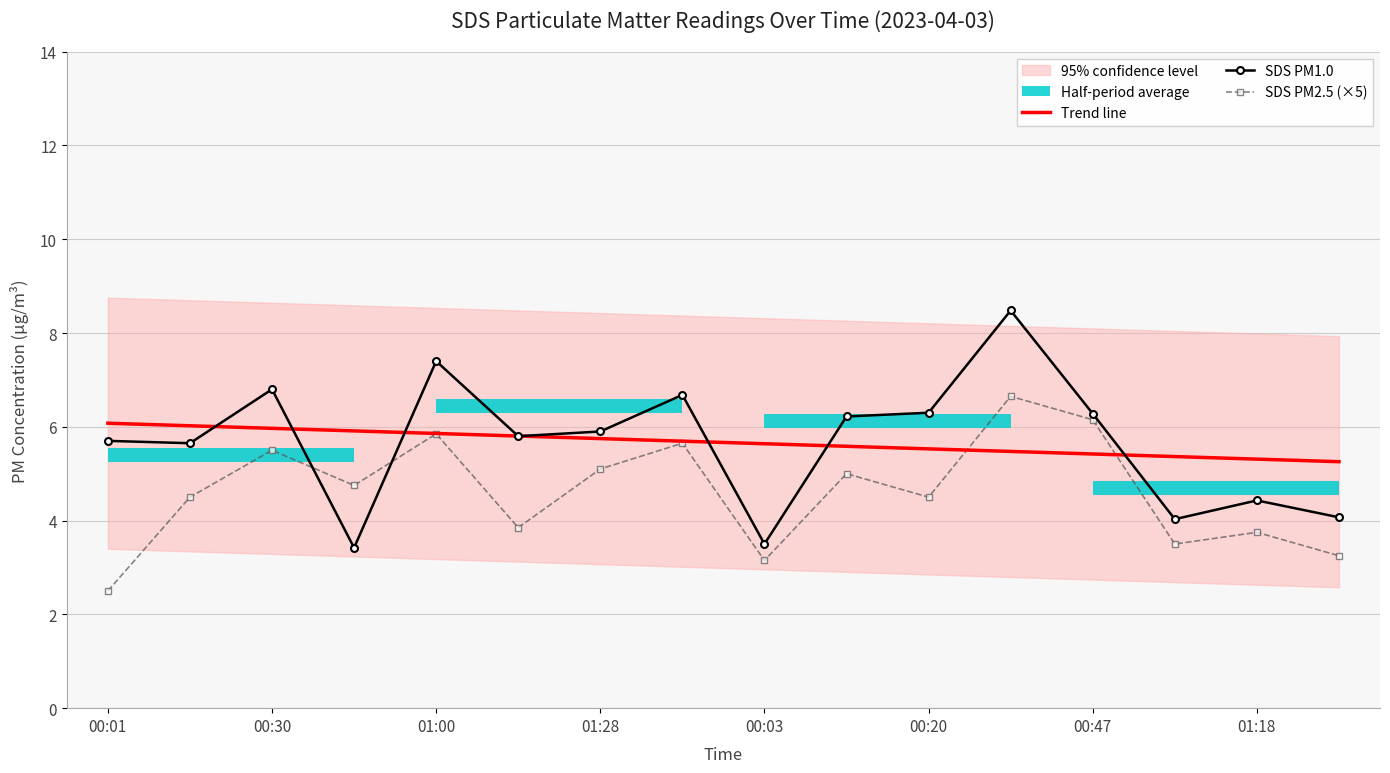

Reading left to right, extract all data points from this chart.

Trend line: 6.1	6.0	6.0	5.9	5.9	5.8	5.7	5.7	5.6	5.6	5.5	5.5	5.4	5.4	5.3	5.3
SDS PM1.0: 5.7	5.7	6.8	3.4	7.4	5.8	5.9	6.7	3.5	6.2	6.3	8.5	6.3	4.0	4.4	4.1
SDS PM2.5 (×5): 2.5	4.5	5.5	4.8	5.8	3.9	5.1	5.6	3.1	5.0	4.5	6.7	6.2	3.5	3.8	3.2